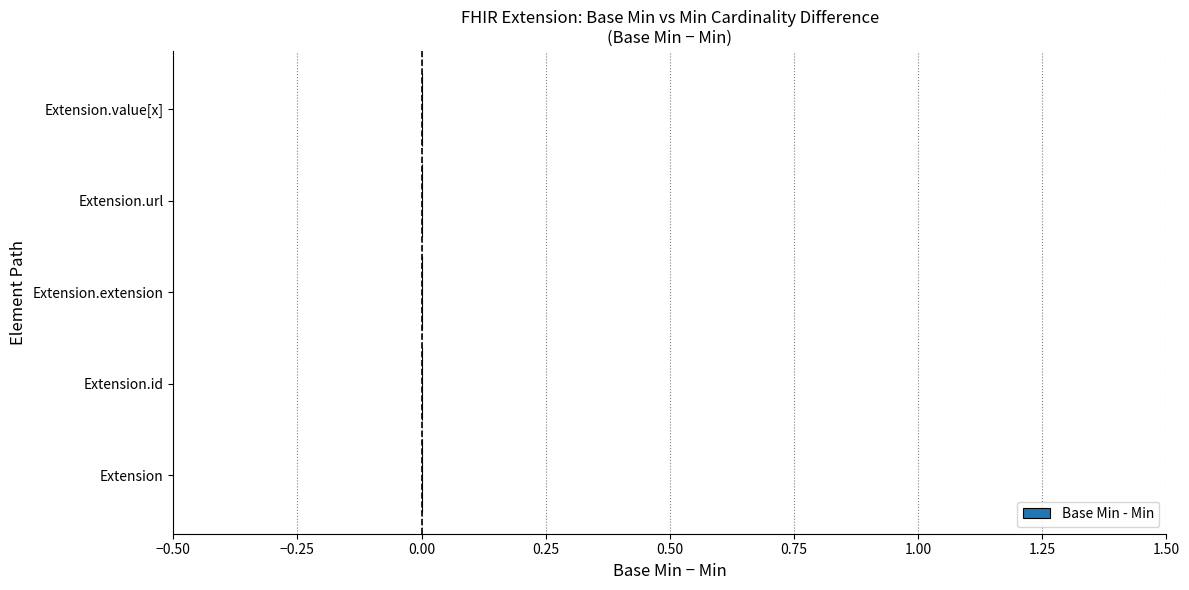

Which has a higher value, Extension.url or Extension.value[x]?

Extension.url